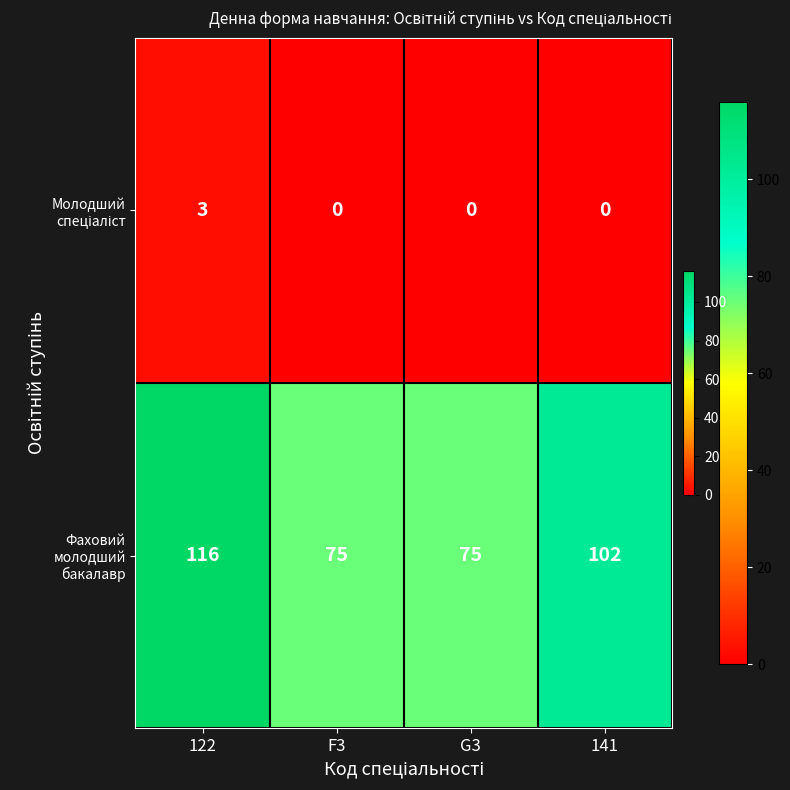

What is the total value across all series at G3?

75